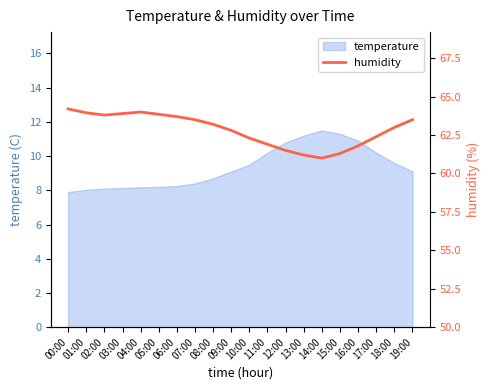

Reading left to right, what are all the values shown in this chart?

64.2	64.0	63.8	63.9	64.0	63.9	63.7	63.5	63.2	62.8	62.3	61.9	61.5	61.2	61.0	61.3	61.8	62.4	63.0	63.5